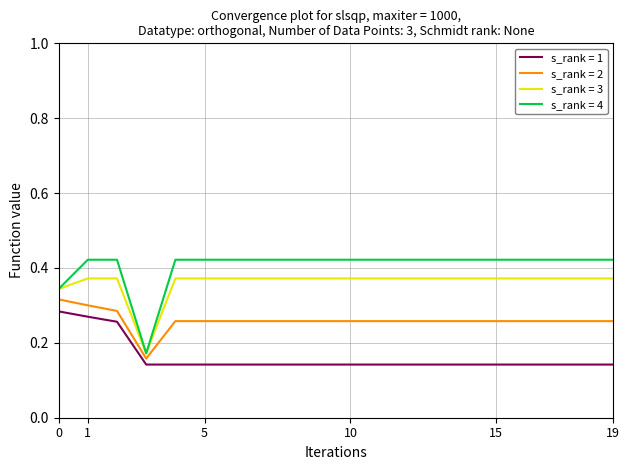

List the series in order of their overall mean, highest first.

s_rank = 4, s_rank = 3, s_rank = 2, s_rank = 1